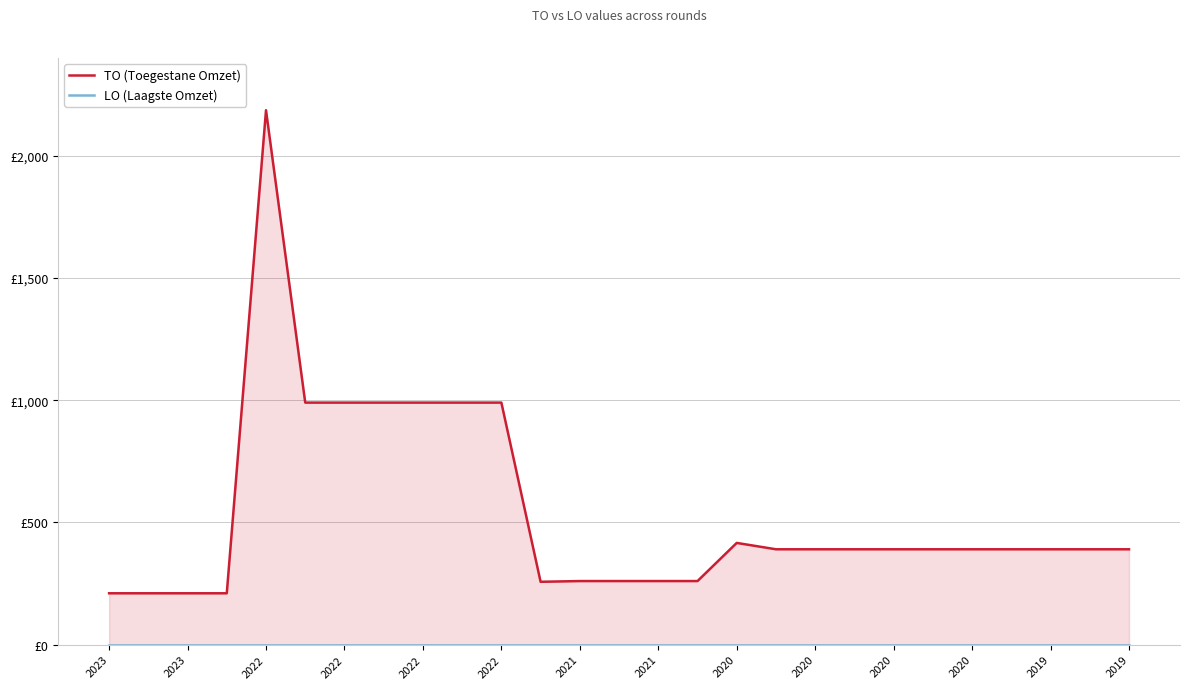

At which label does TO (Toegestane Omzet) first exceed 390?

2022